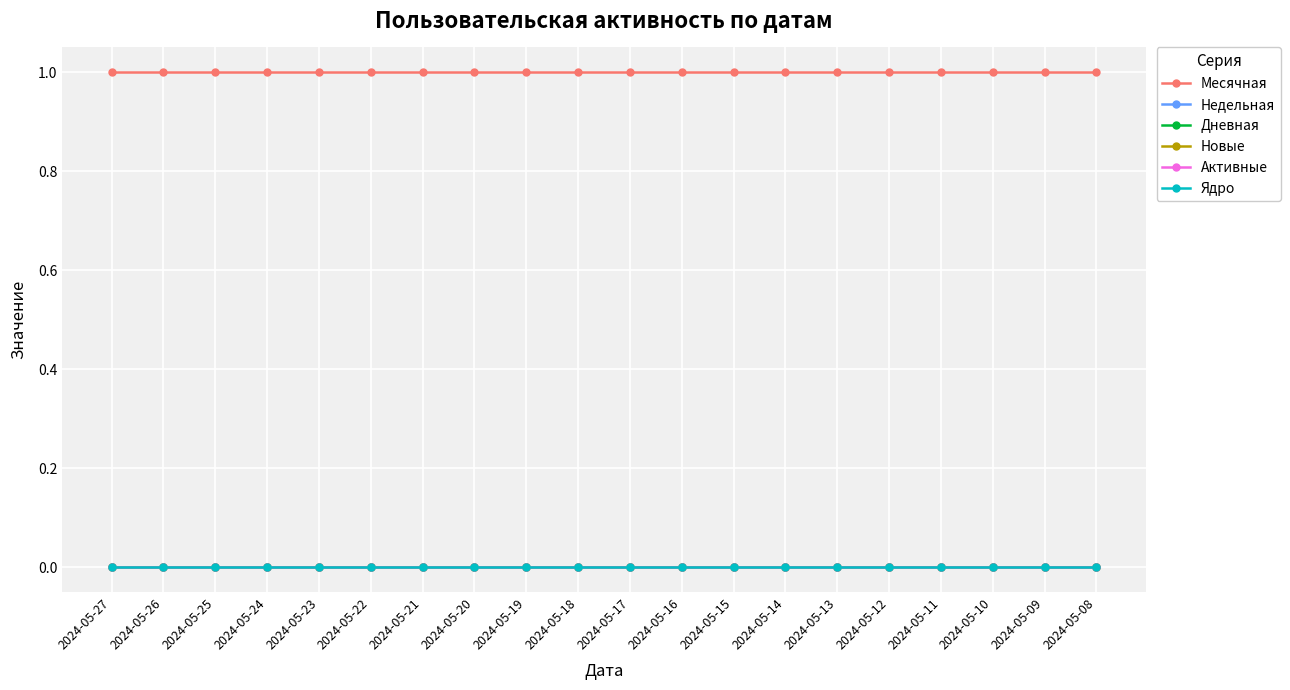

What is the value of the Месячная point at the 10th from the left?

1